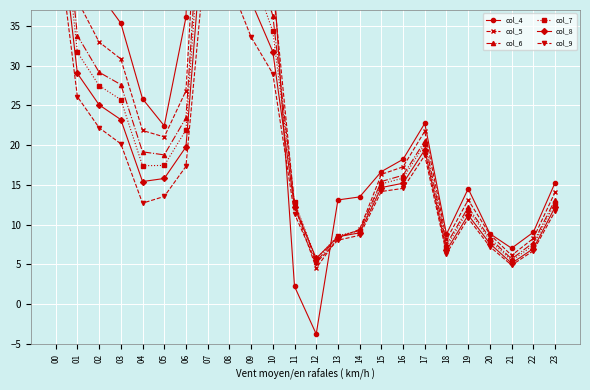

How many times do col_5 and col_7 cross each other?

2